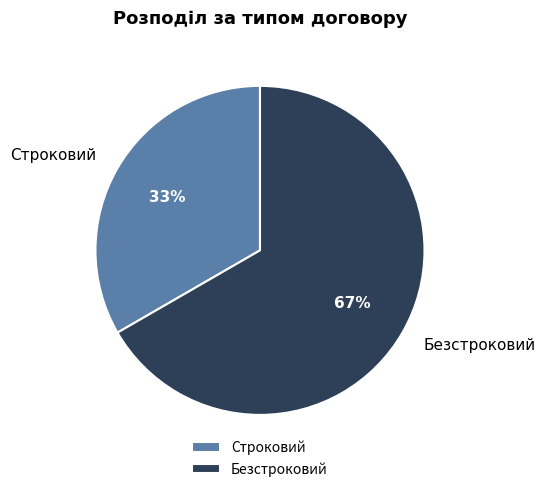

Combined, do Безстроковий and Строковий account for over 50%?

Yes